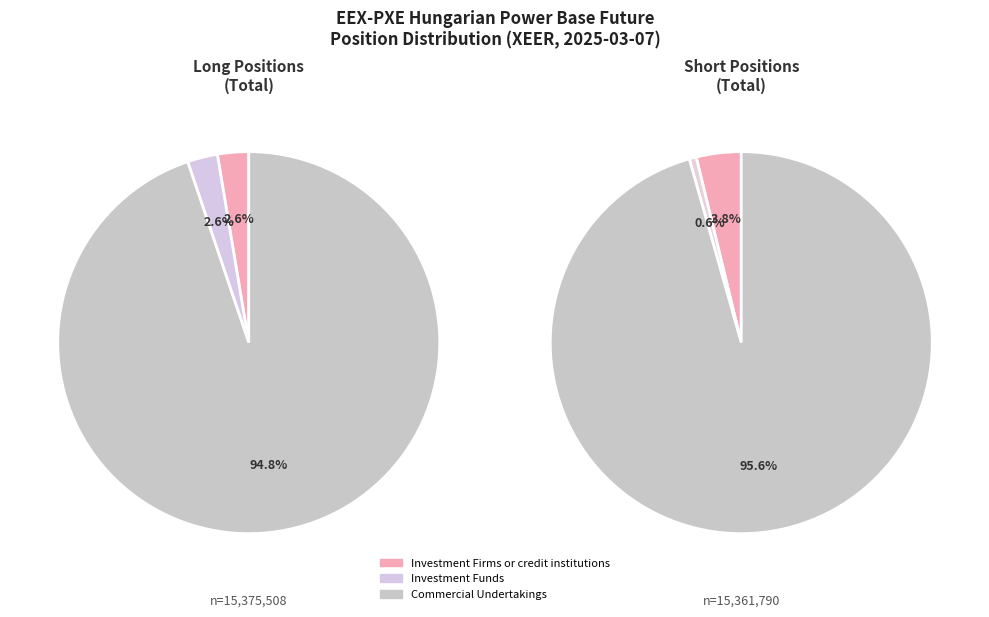

To the nearest percent, what is the average slice percentage?

33%